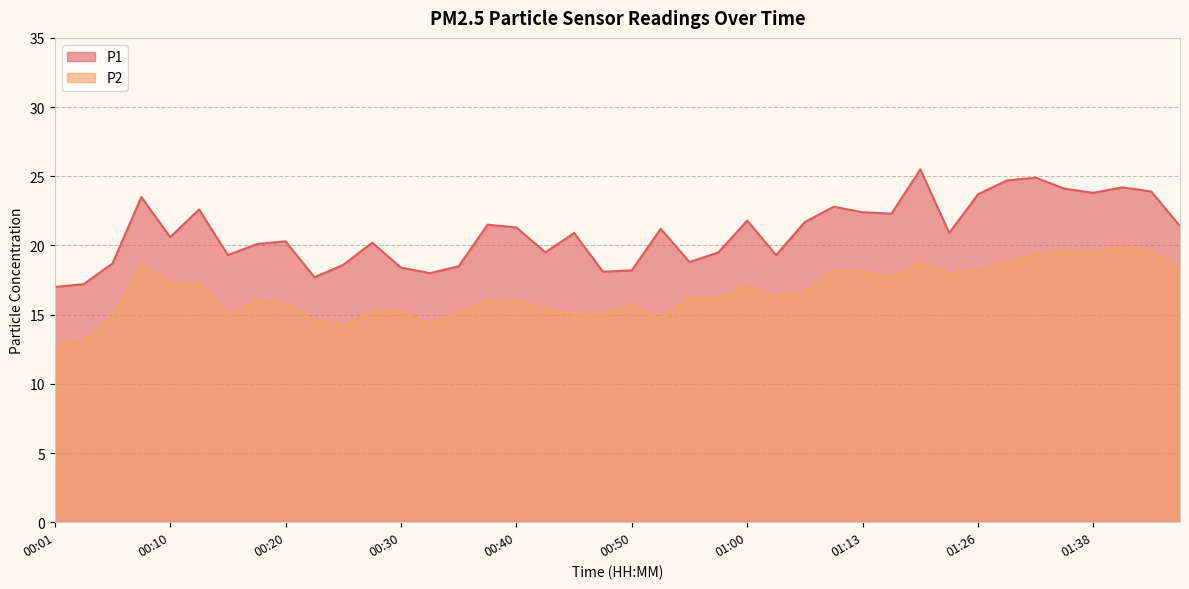

Where is the first local minimum for P1?

00:10